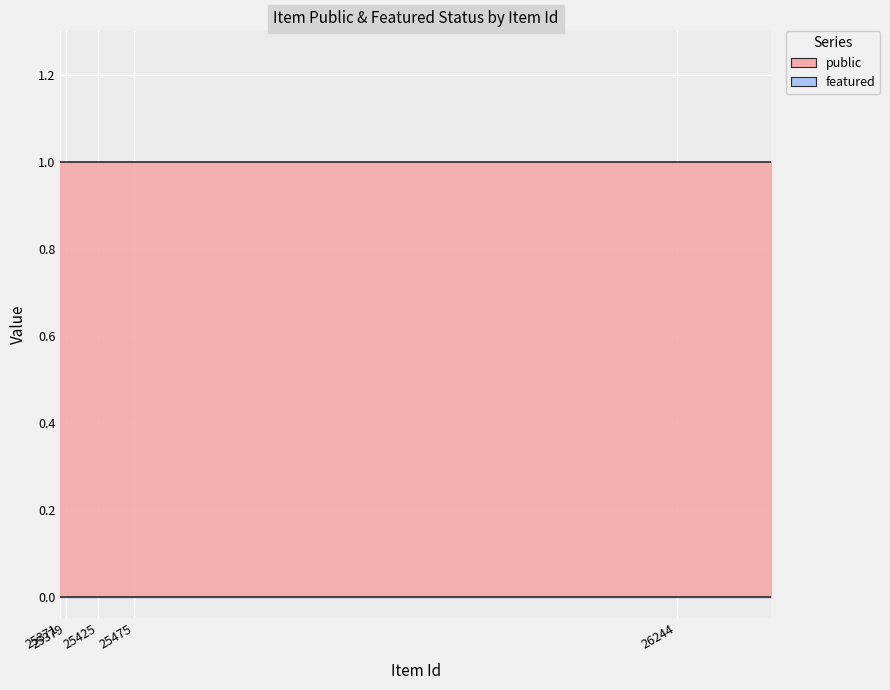

At which category is the sum across all series the highest?

25371